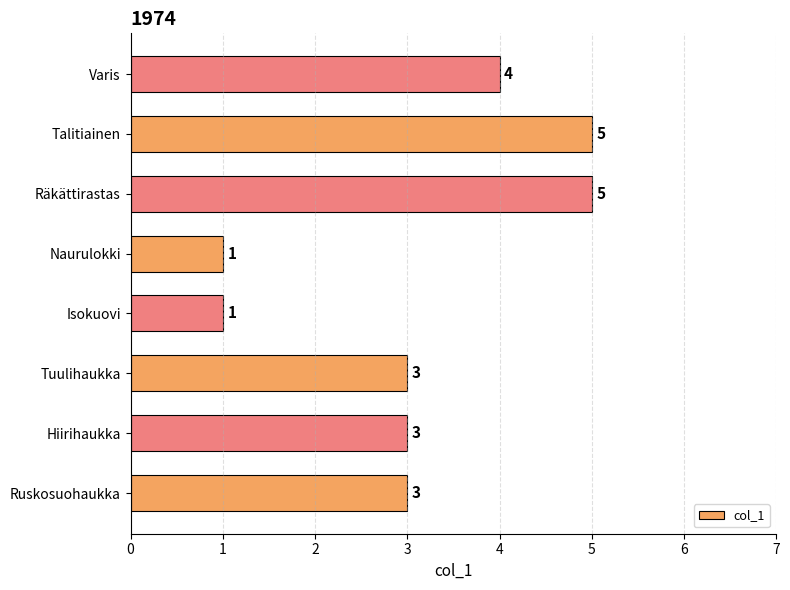

Between Varis and Isokuovi, which is larger?

Varis